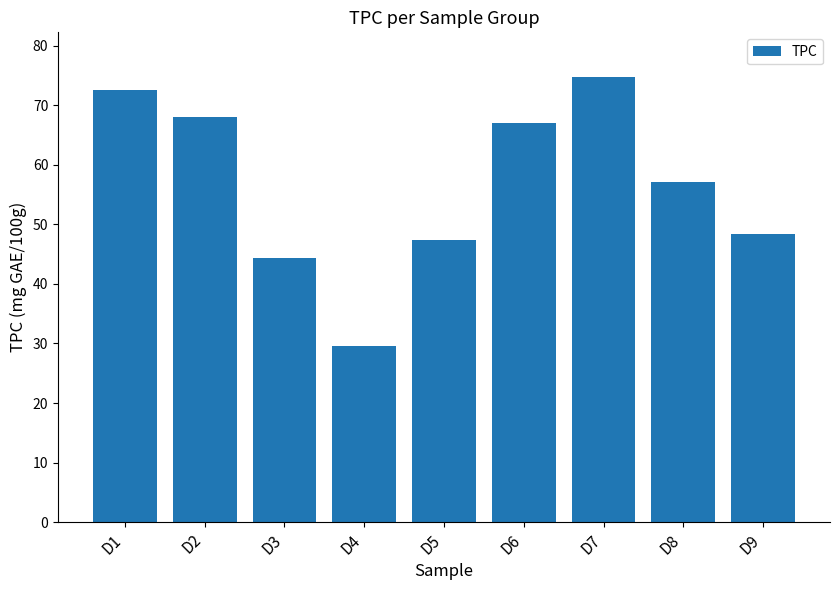

How many data points are less than 57?

4